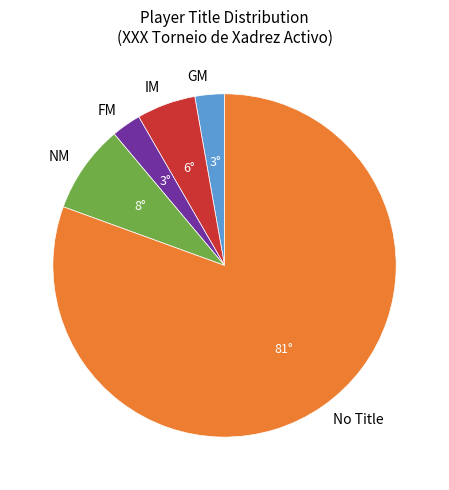

Which category has the biggest portion of the pie?

No Title